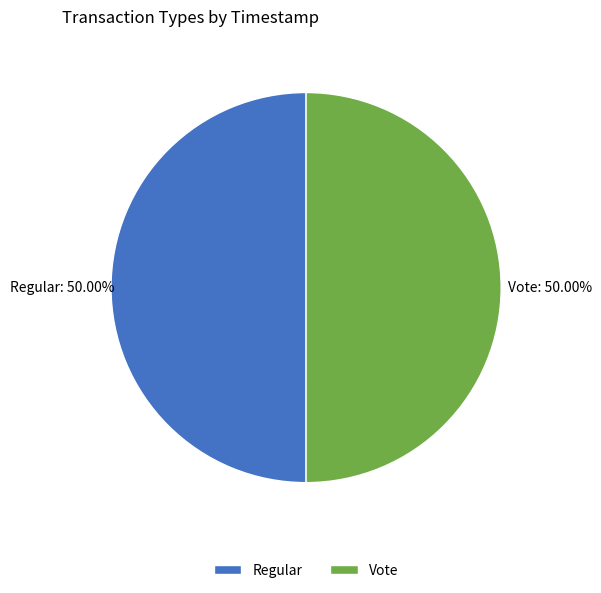

What percentage is the Vote slice, to the nearest percent?

50%